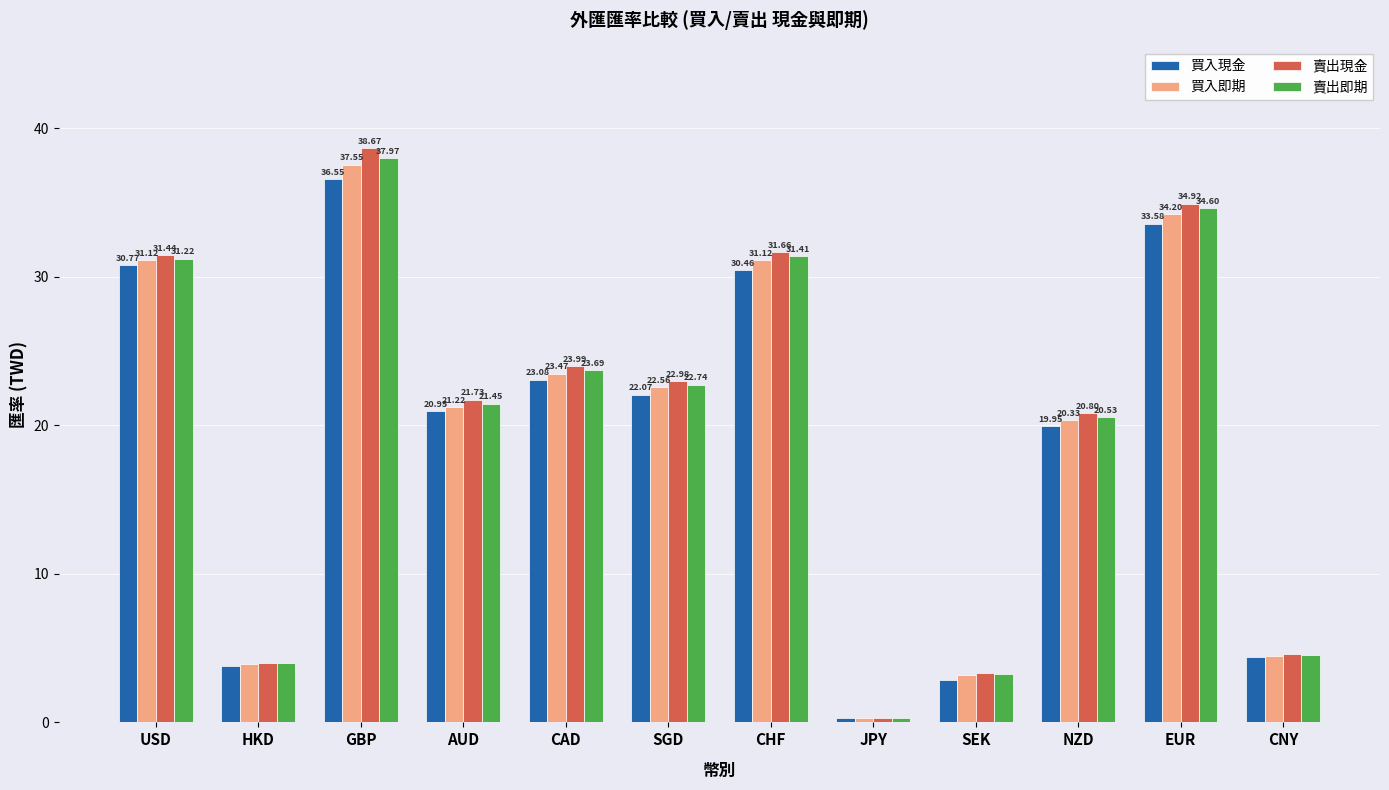

What is the difference between the maximum and minimum values in the 賣出即期 series?

37.7